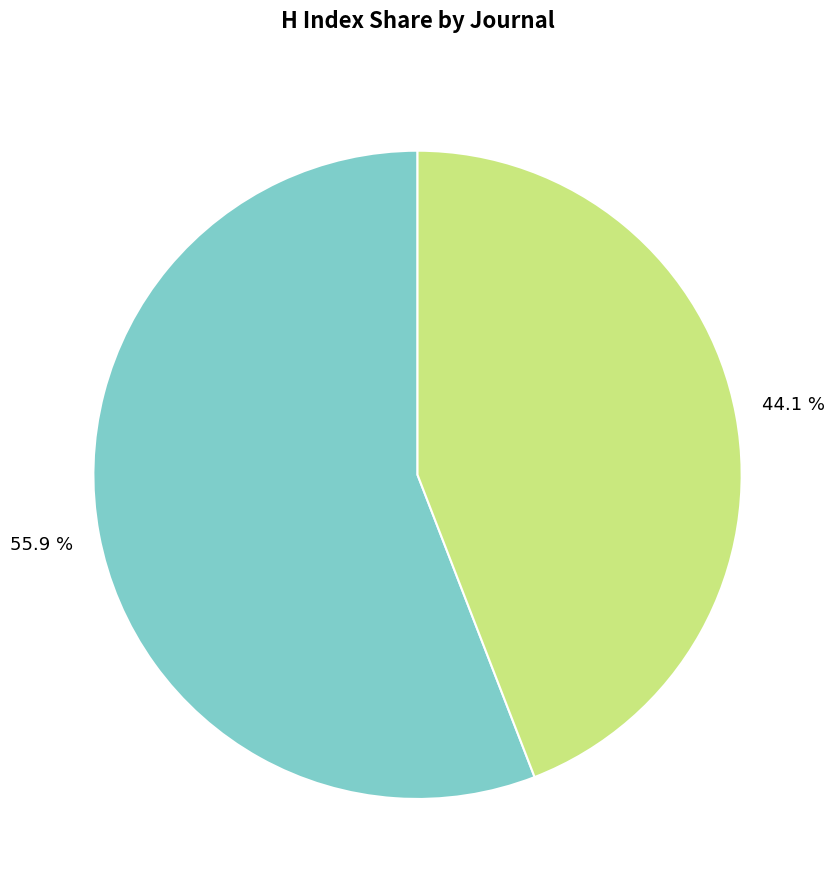

Does any single category account for the majority?

Yes